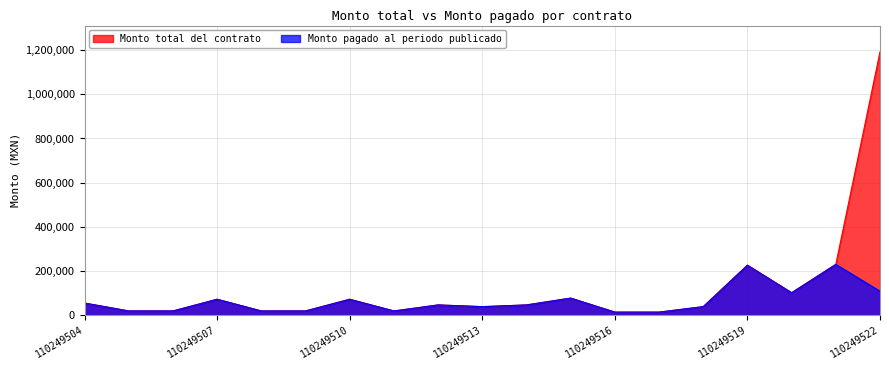

Between 110249508 and 110249519, which is larger?

110249519